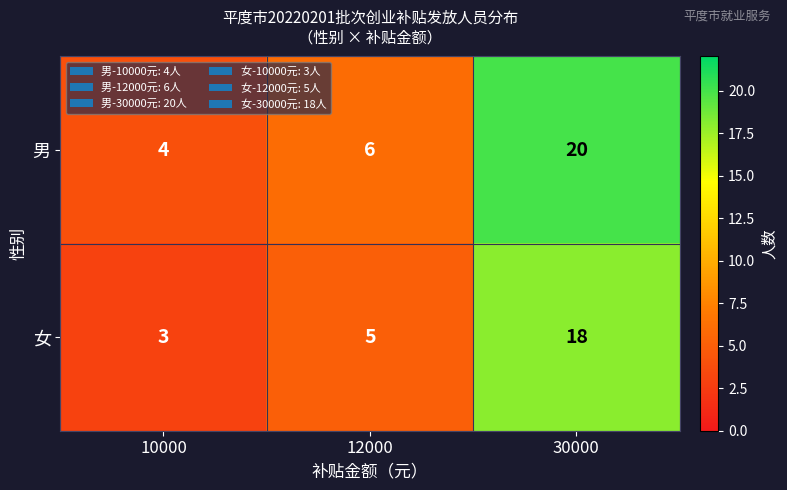

What is the highest value of the 男 series?

20